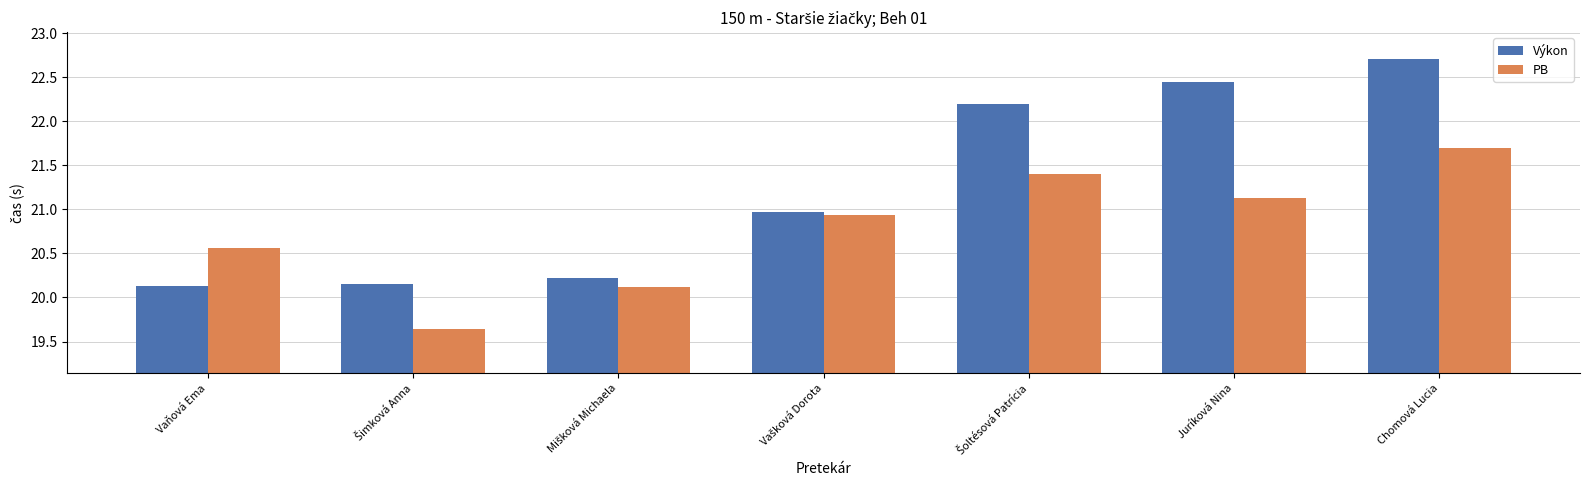

At which label does PB first exceed 20?

Vaňová Ema